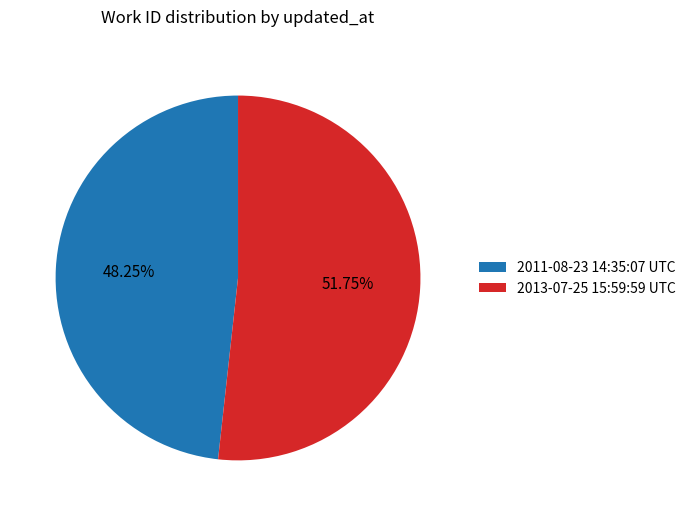

How much of the chart is everything except 2013-07-25 15:59:59 UTC?

48.3%